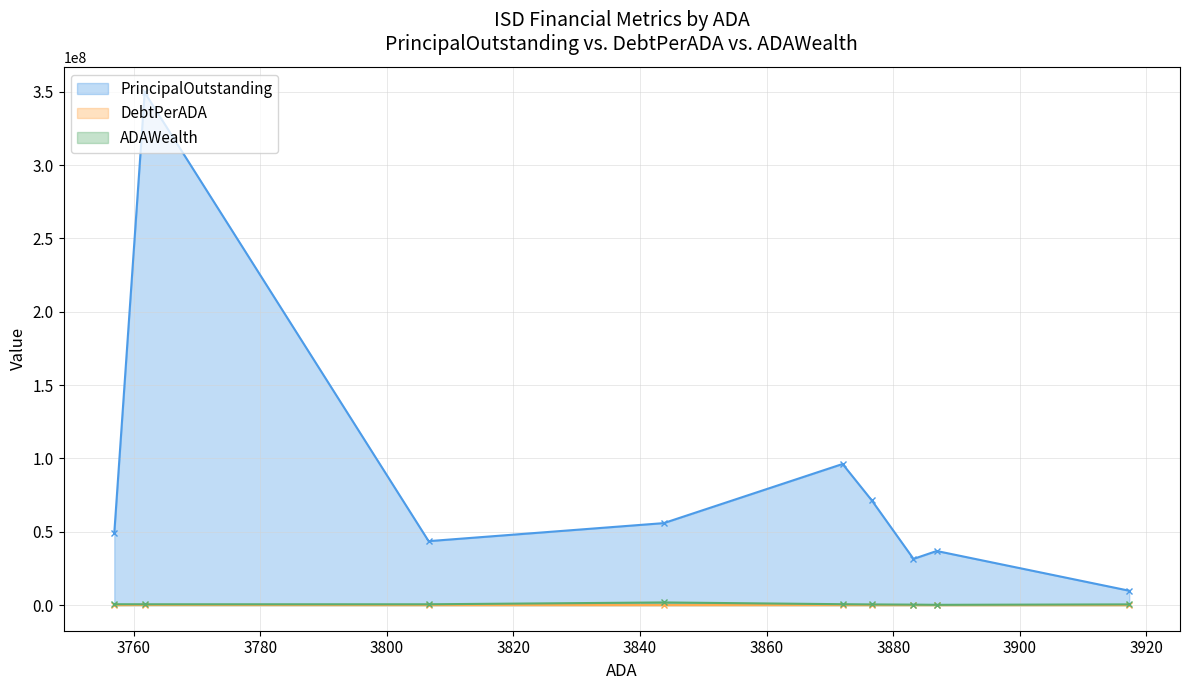

At how many categories does at least one series exceed 173715487?

1